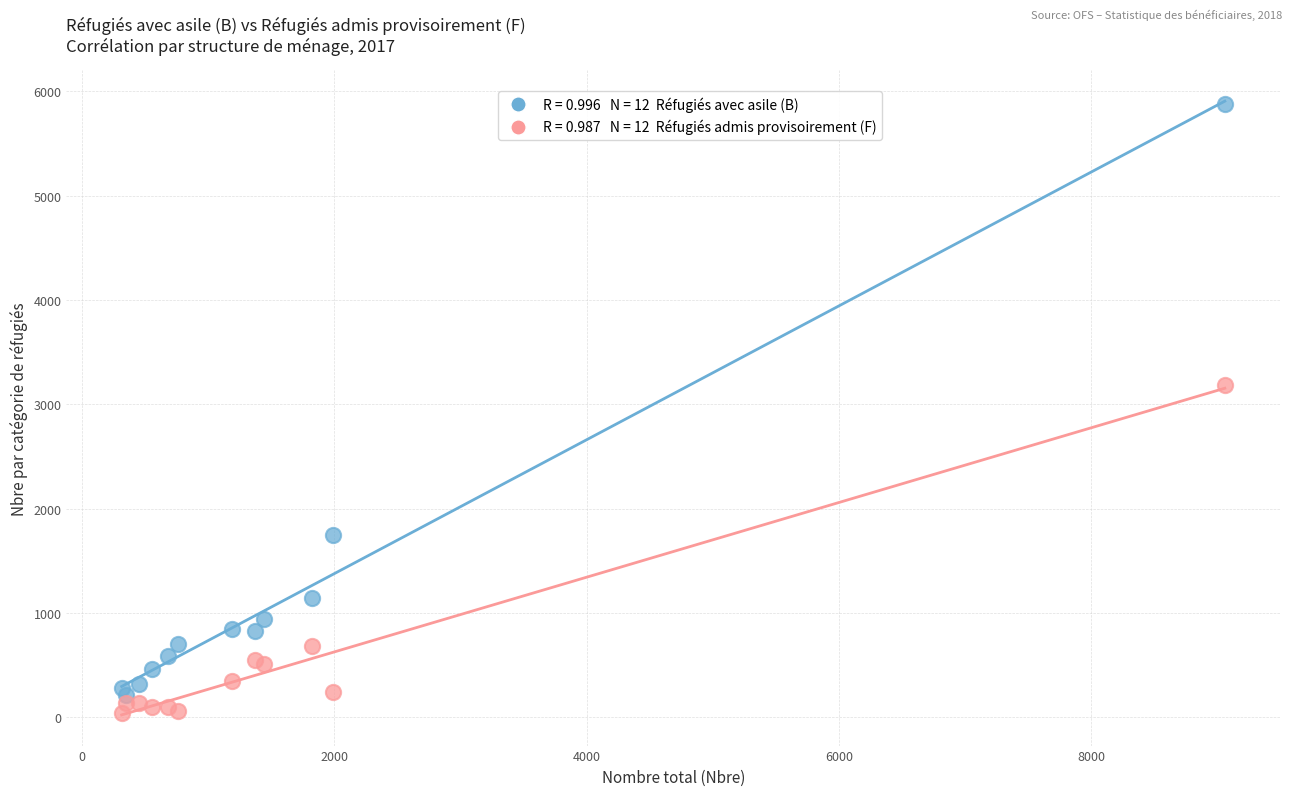

Across all series, what Y value is closest to 2958?

3184